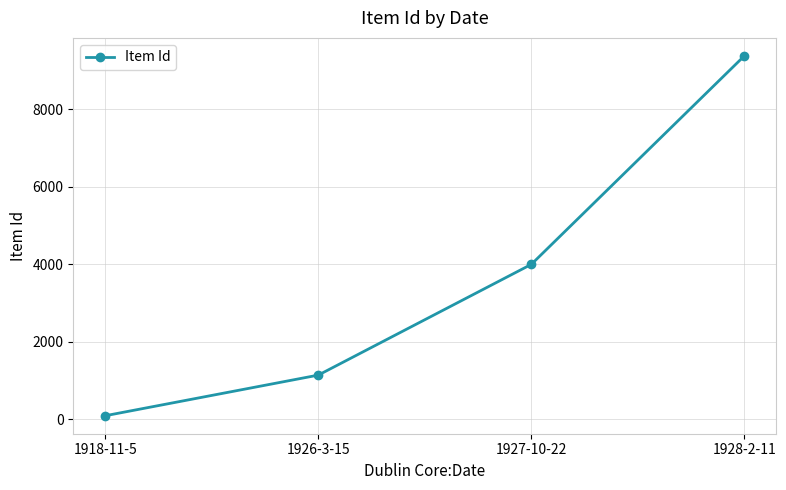

Read the value at 1927-10-22, to the nearest 10.

4000